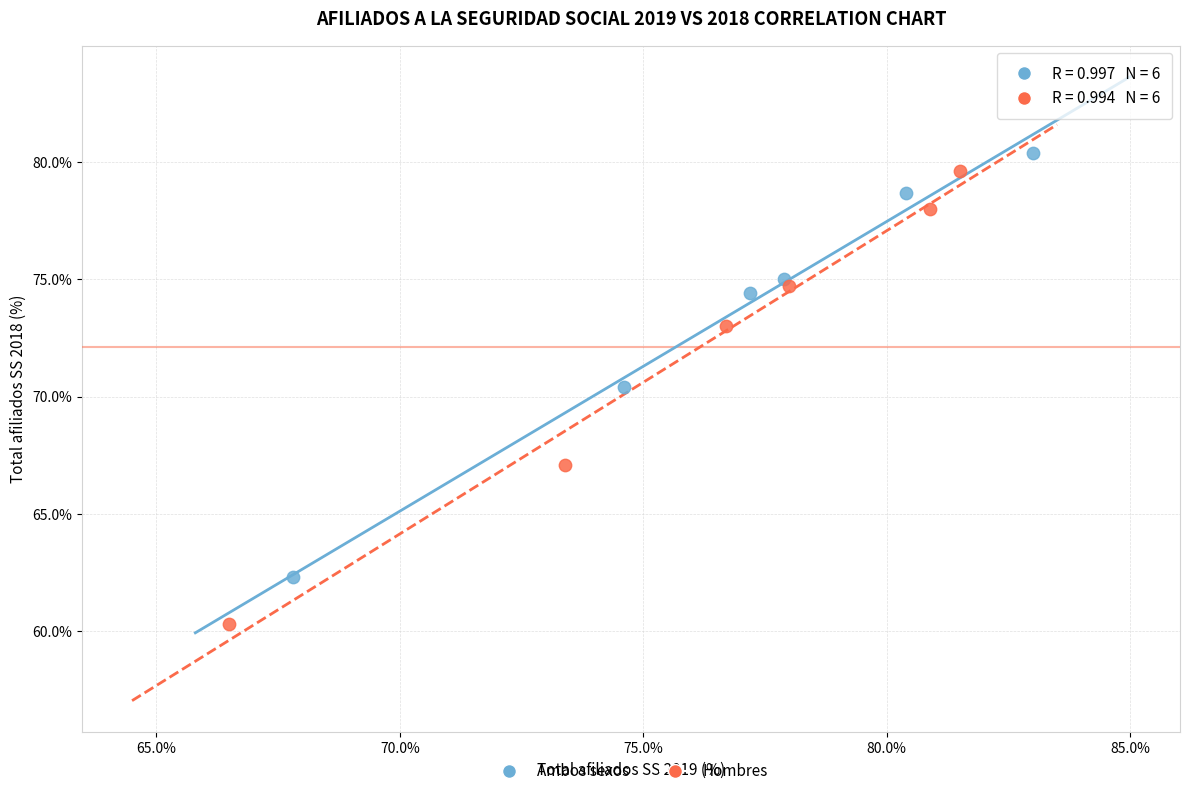

Which series contains the highest Y value?

Ambos sexos